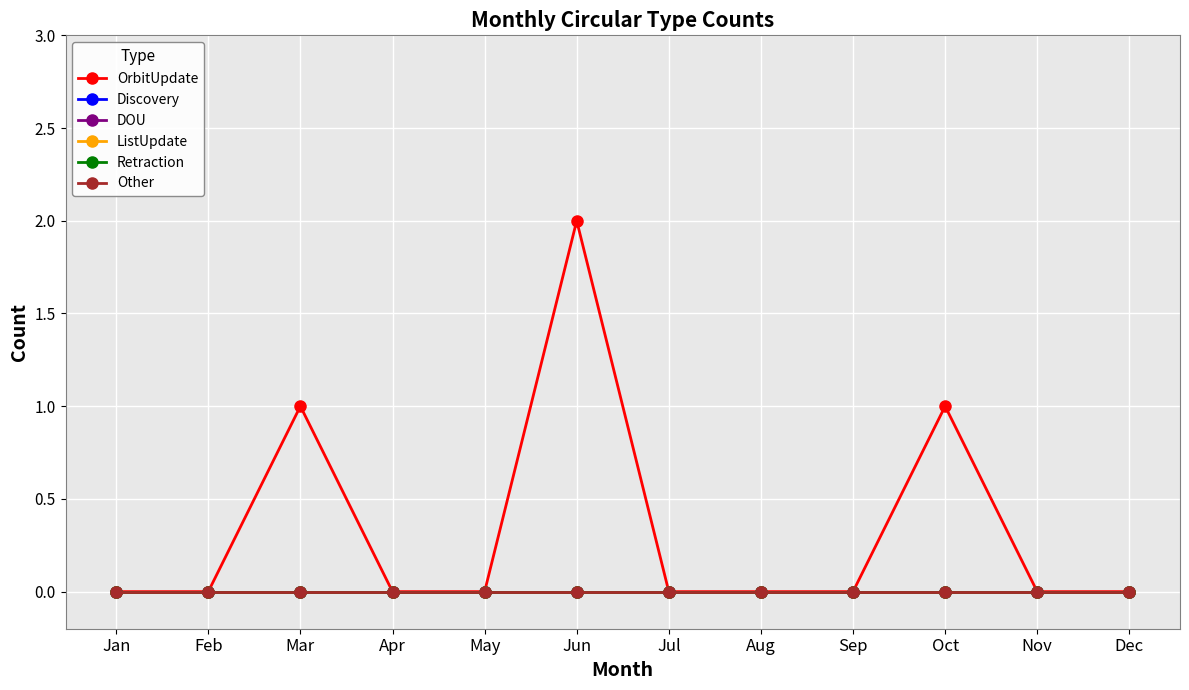

Is this an area chart (filled region under the line)?

No